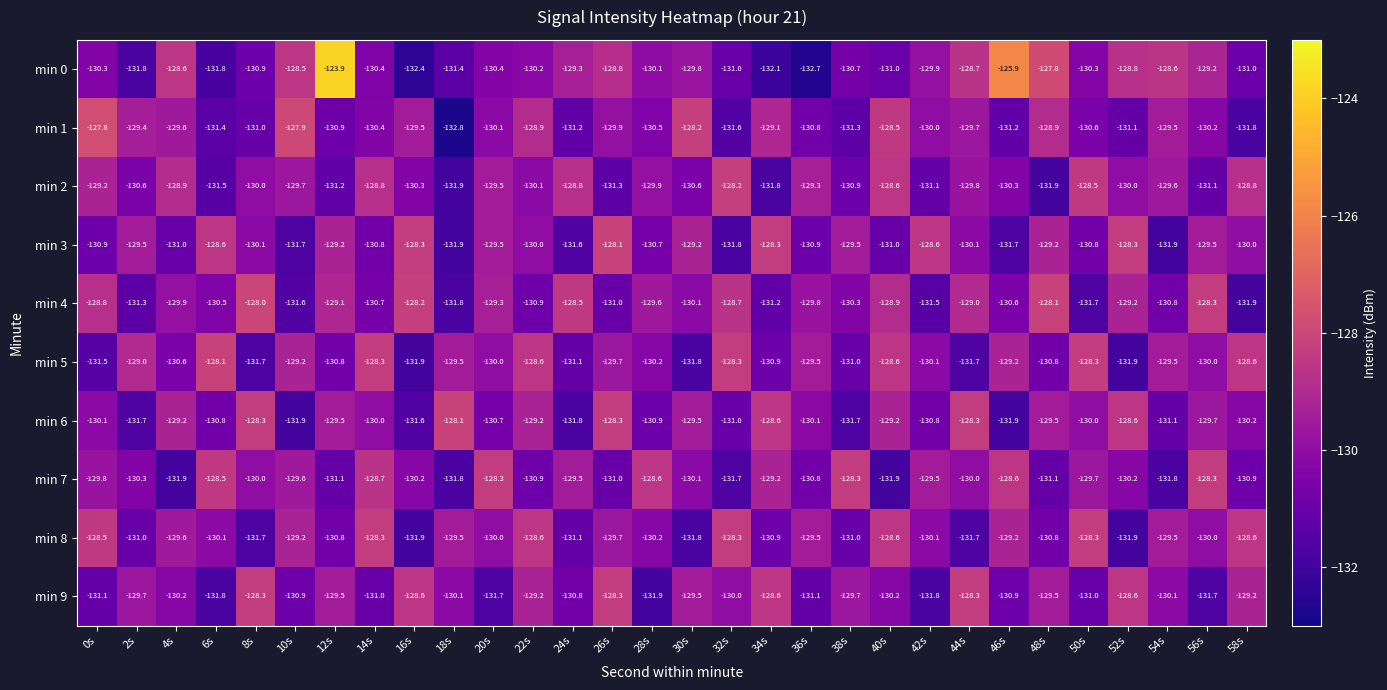

Where does the min 0 series first go above -130?

4s